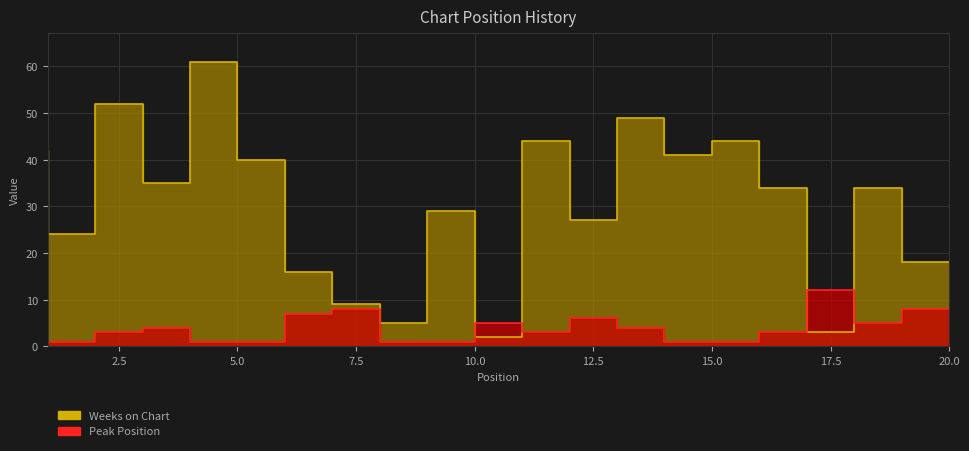

What are all the series names shown in the legend?

Weeks on Chart, Peak Position